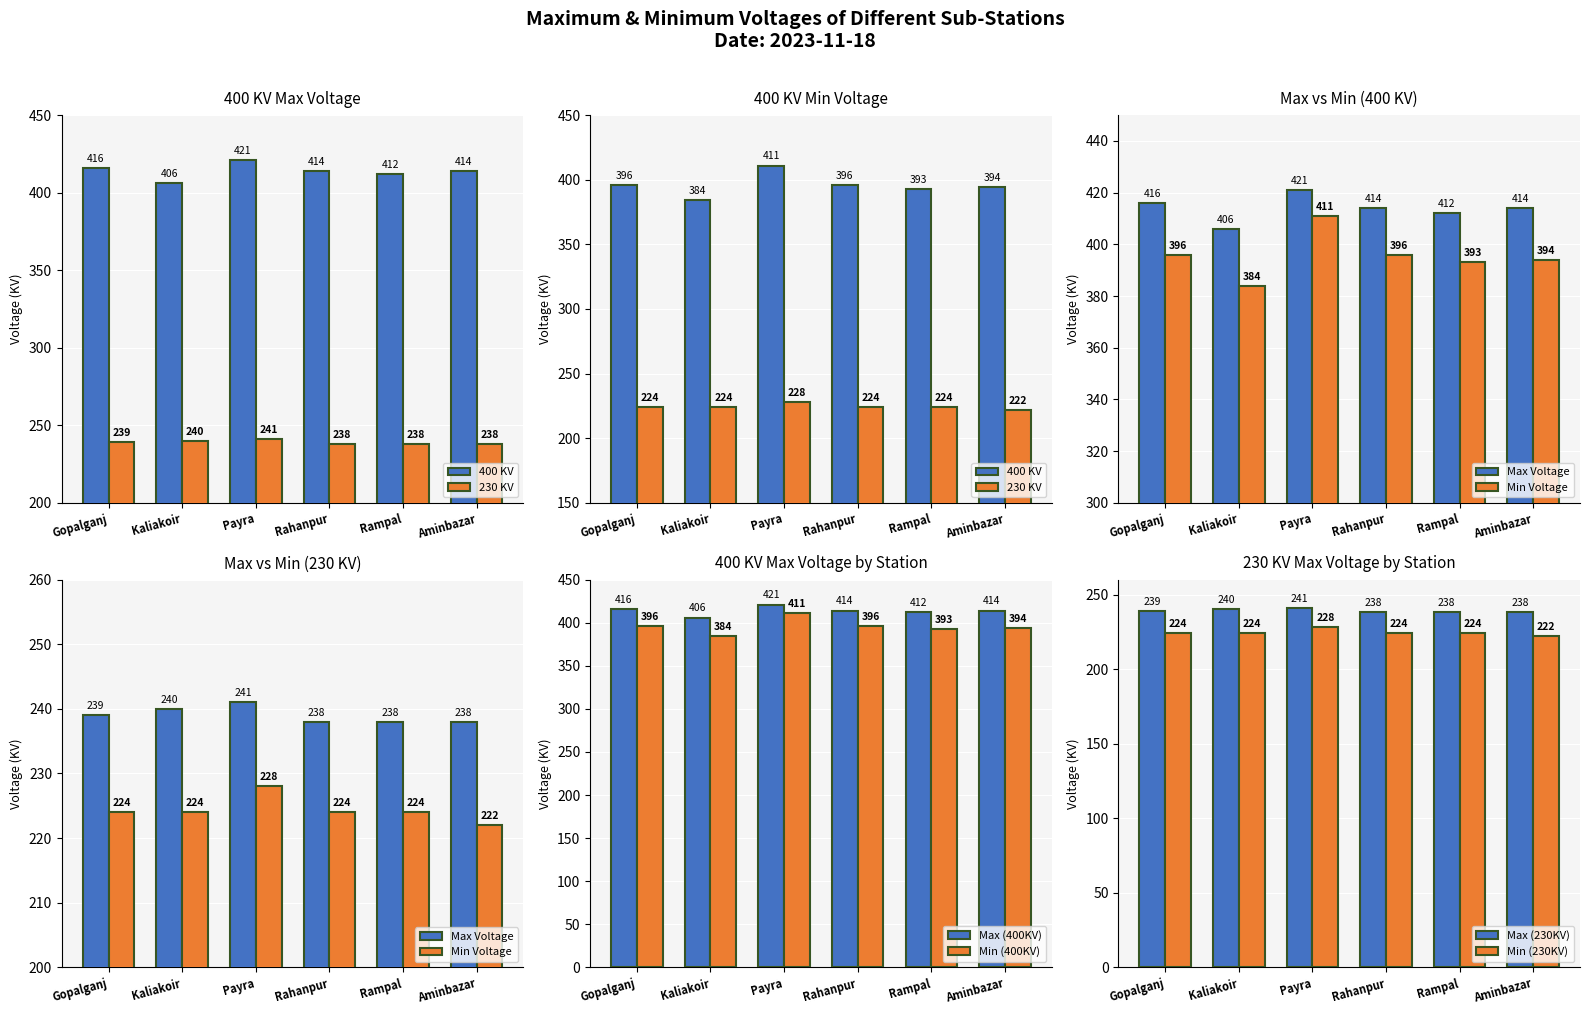

The Max (400KV) series shows 130 at Gopalganj. True or false?

False